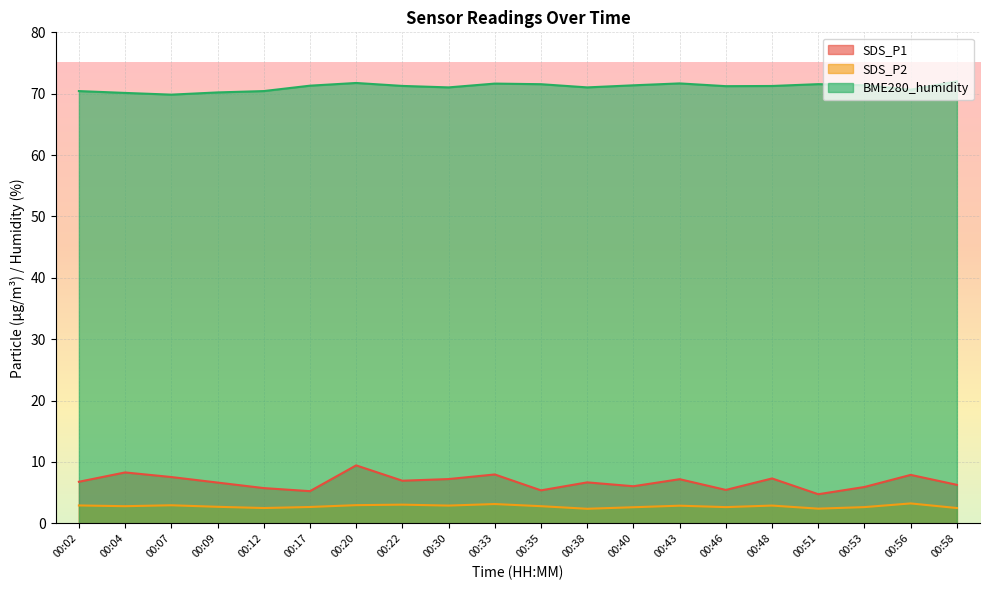

Which series has the largest range (max minus min)?

SDS_P1